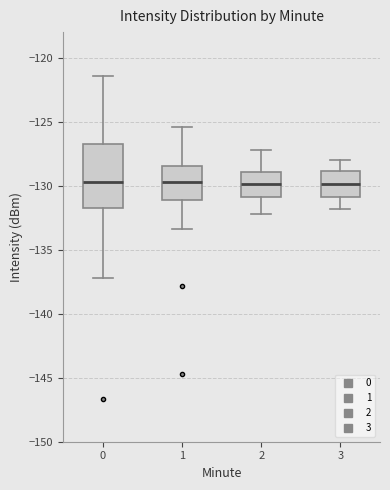

Where does the lower whisker of the box at x = 0 end on the y-axis? The values are not printed on the chart, so give them approximately, as read against the axis.

-137.0